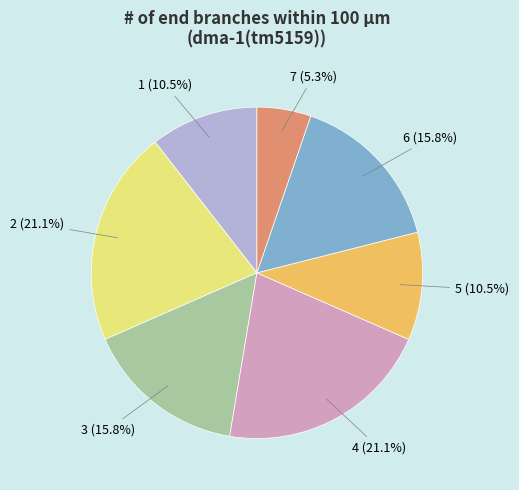

What portion of the pie excludes 2 (21.1%)?

78.9%